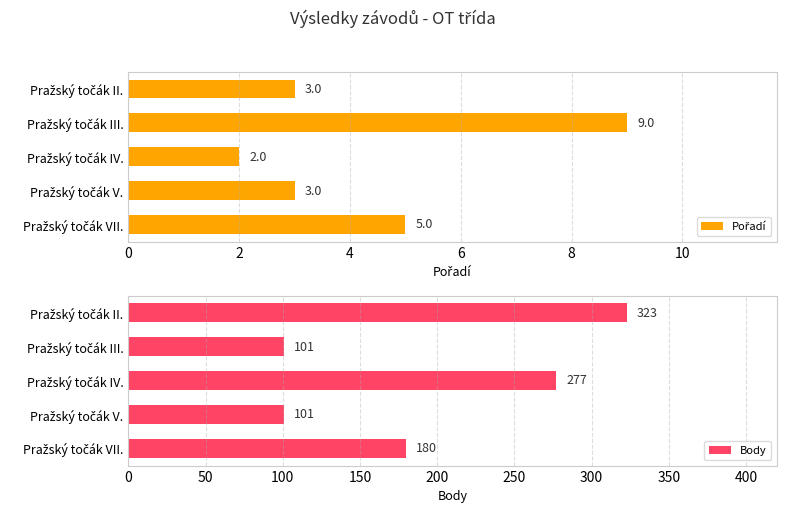

How many values in the Pořadí series are below 3?

1